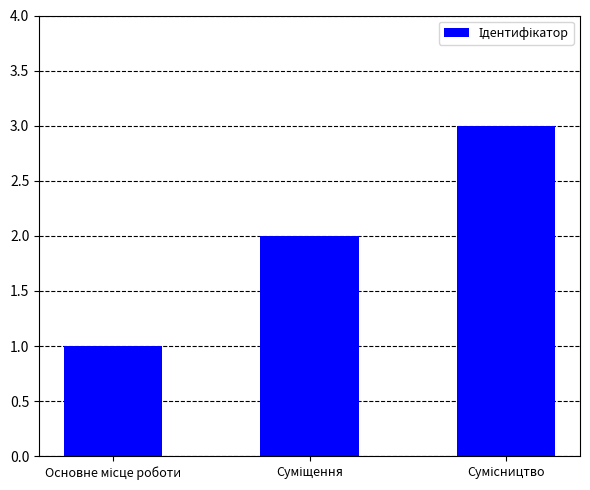

What is the sum of all values?

6